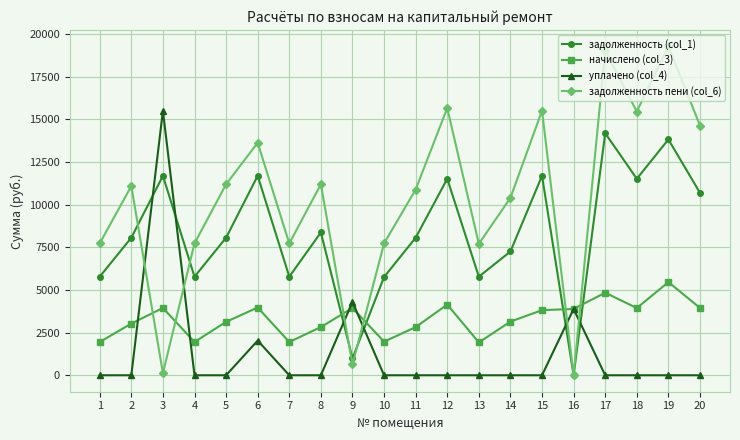

The задолженность пени (col_6) series shows 638.5 at 9. True or false?

True